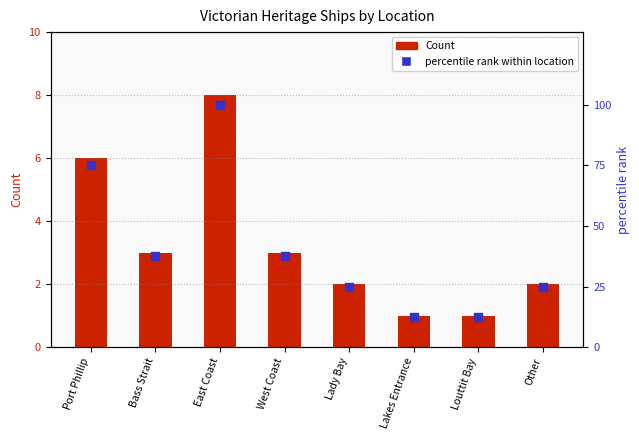

Which series reaches the maximum Y coordinate?

percentile rank within location